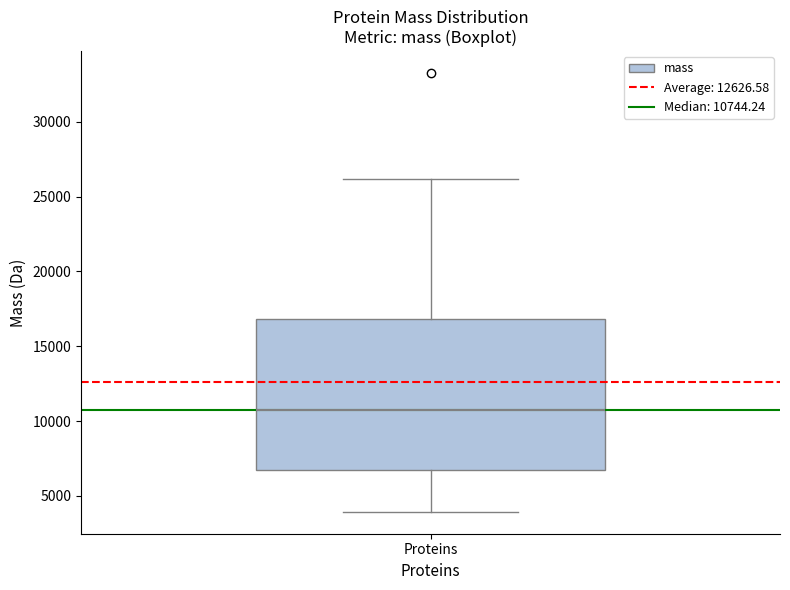

Transcribe this box plot: give where the median line is, the range the box spans, and where the two whiskers end, as read against the y-axis. The values are not printed on the chart, so give them approximately, as read against the axis.

median 10500, box 6500 to 17000, whiskers 4000 to 26000